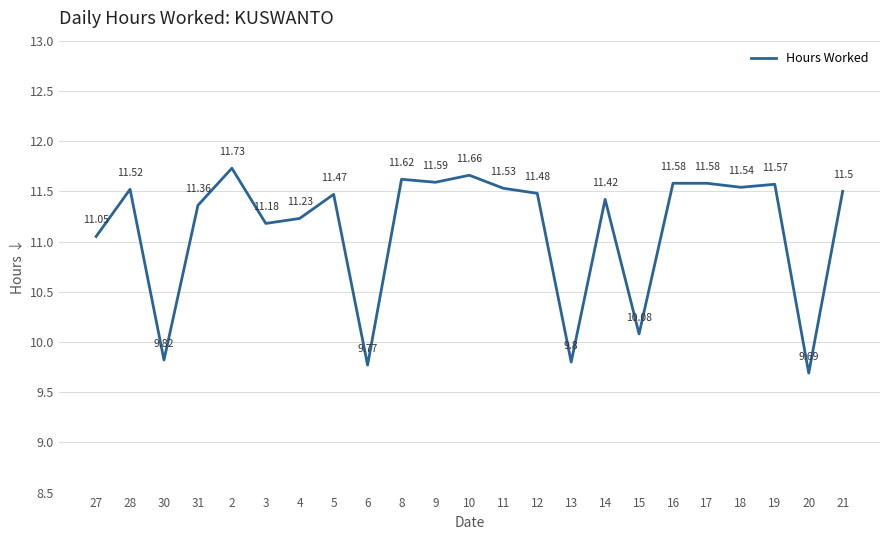

How many interior local valleys (lower than both neighbors) does the data have?

8